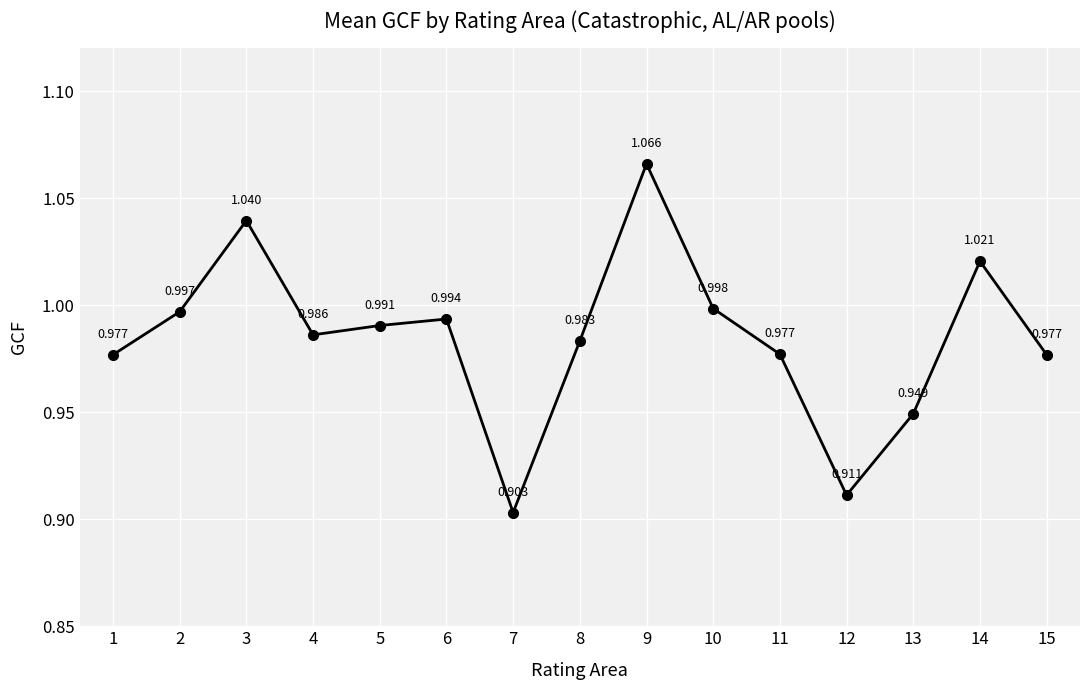

Does the chart have visible grid lines?

Yes